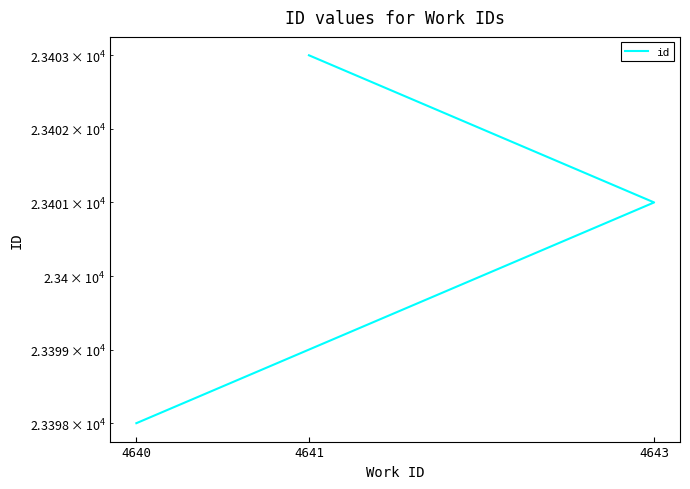

Rank the categories by value from highest to lowest.

4641, 4643, 4640